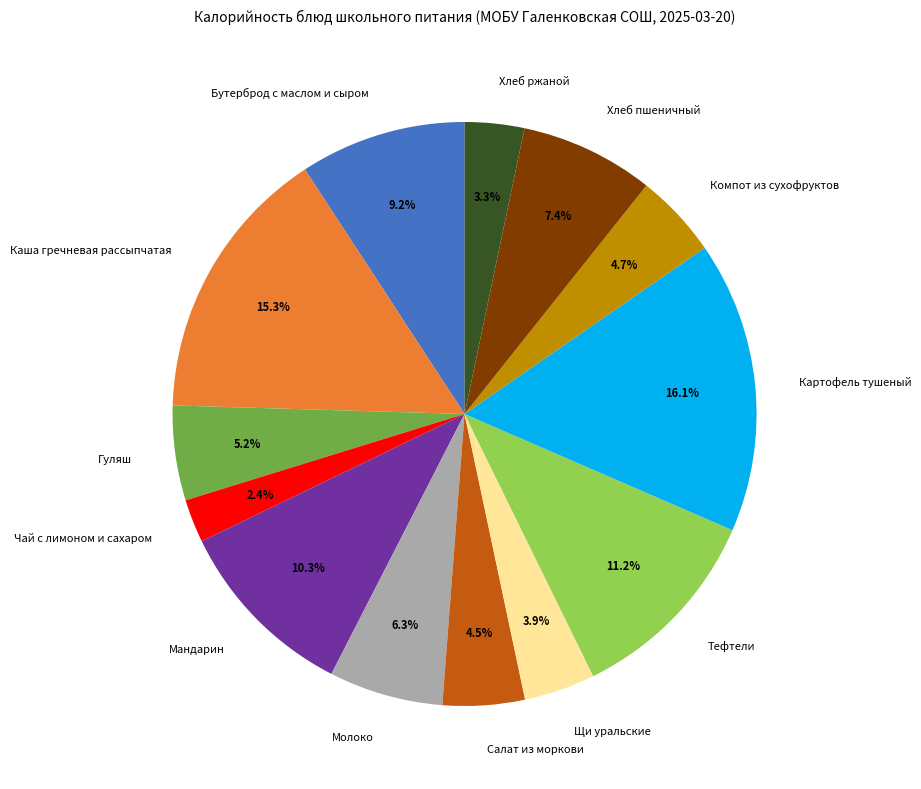

To the nearest percent, what is the combined percentage of Чай с лимоном и сахаром and Тефтели?

14%